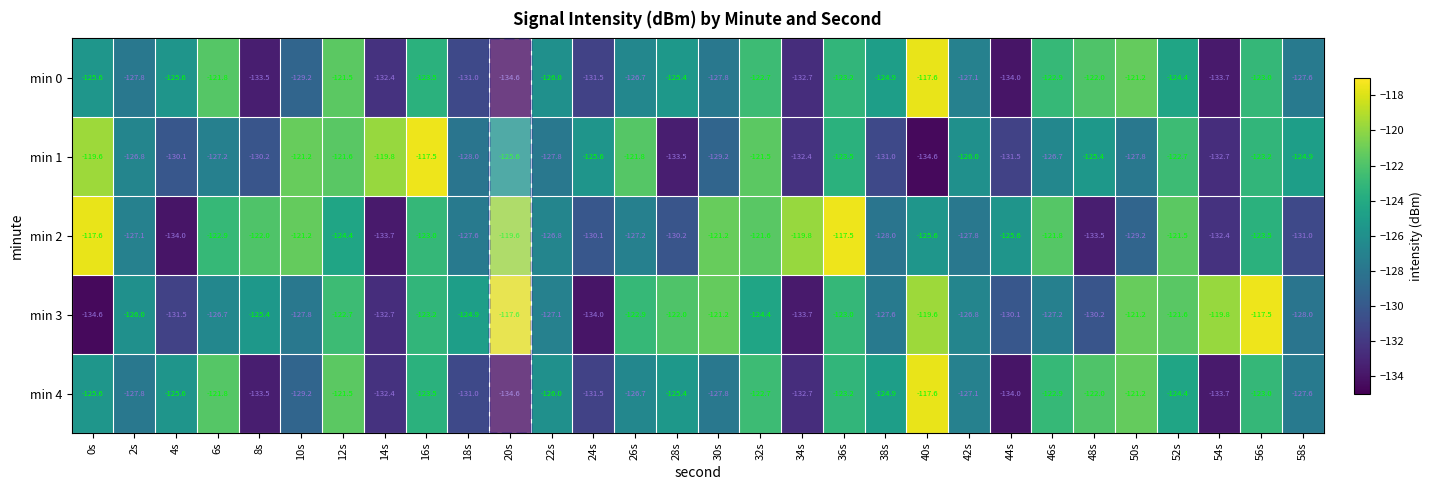

What is the difference between the highest and lowest values at 34s?

13.9